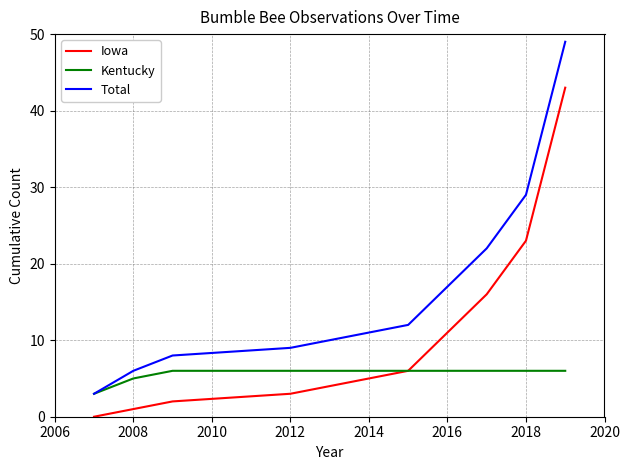

Which series has the largest range (max minus min)?

Total